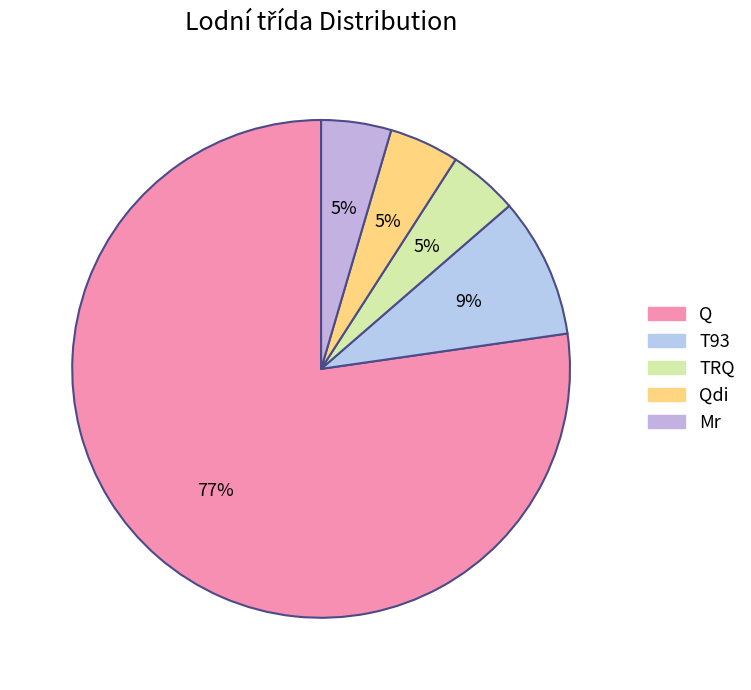

How many slices are in this pie chart?

5